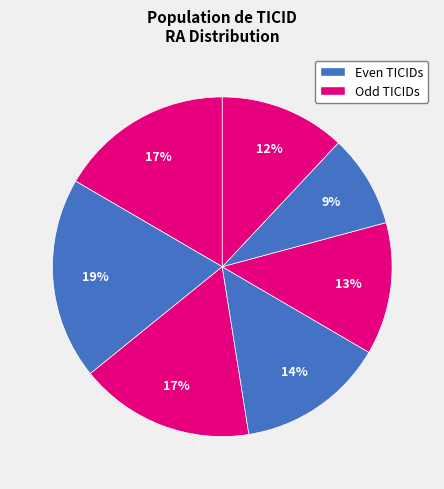

Is there a majority slice in this chart?

No